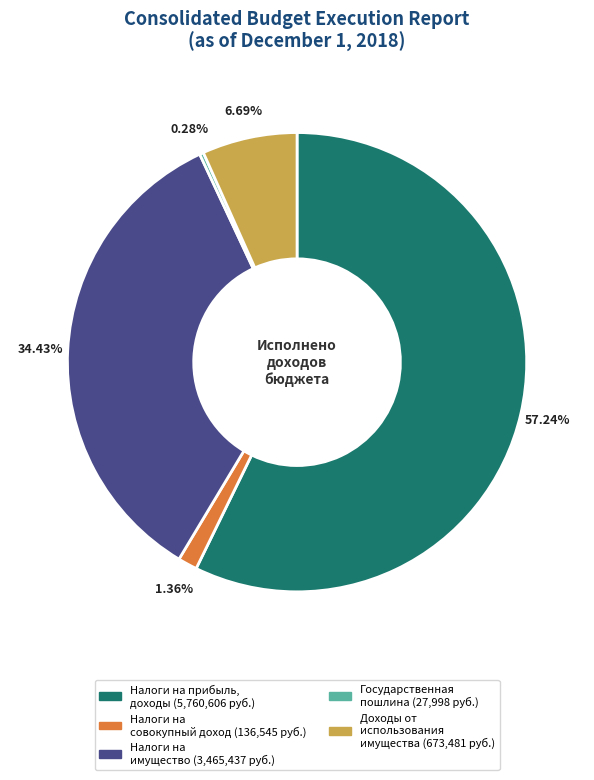

Is there a majority slice in this chart?

Yes